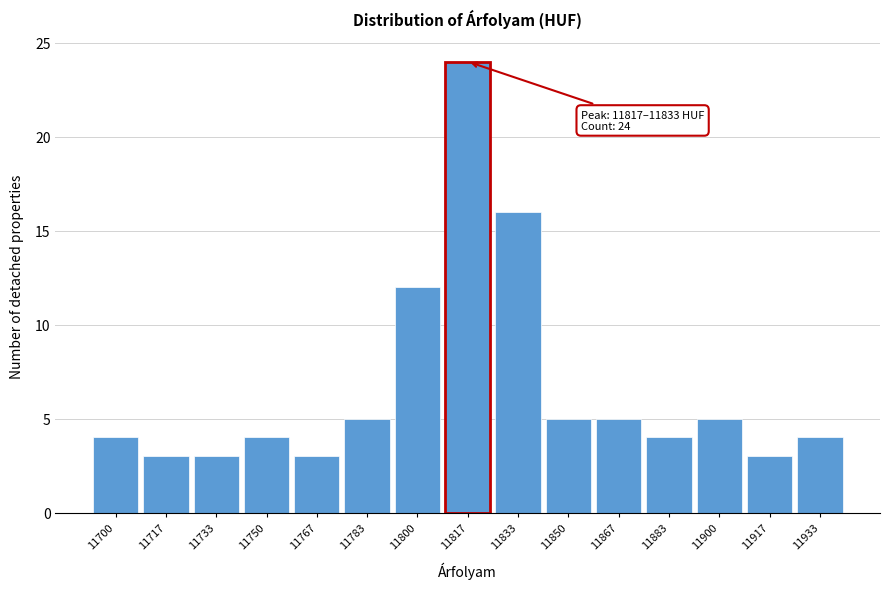

Reading left to right, extract all data points from this chart.

11700=4	11717=3	11733=3	11750=4	11767=3	11783=5	11800=12	11817=24	11833=16	11850=5	11867=5	11883=4	11900=5	11917=3	11933=4